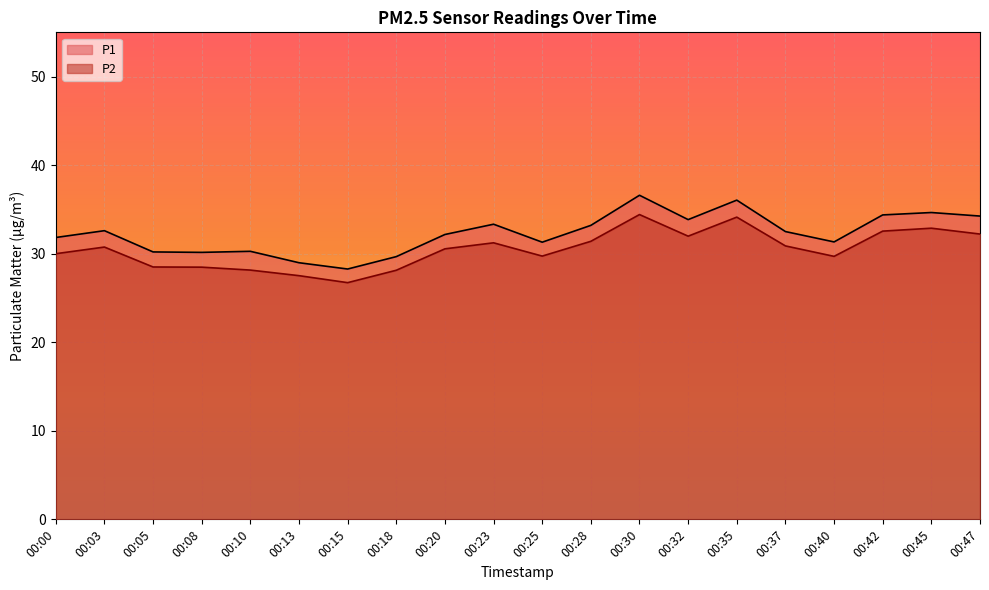

What is the value of the P1 point at the 20th from the left?

34.2